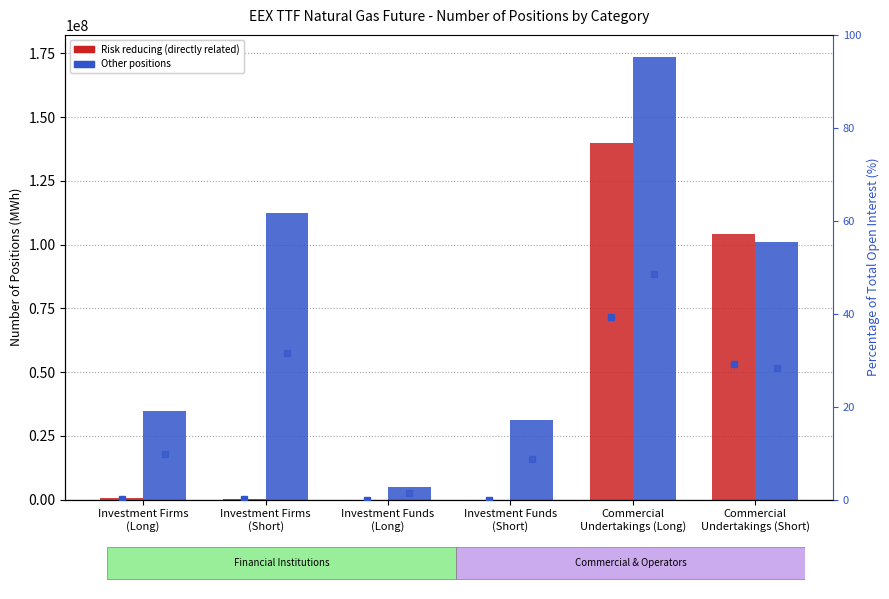

Are the bars horizontal?

No